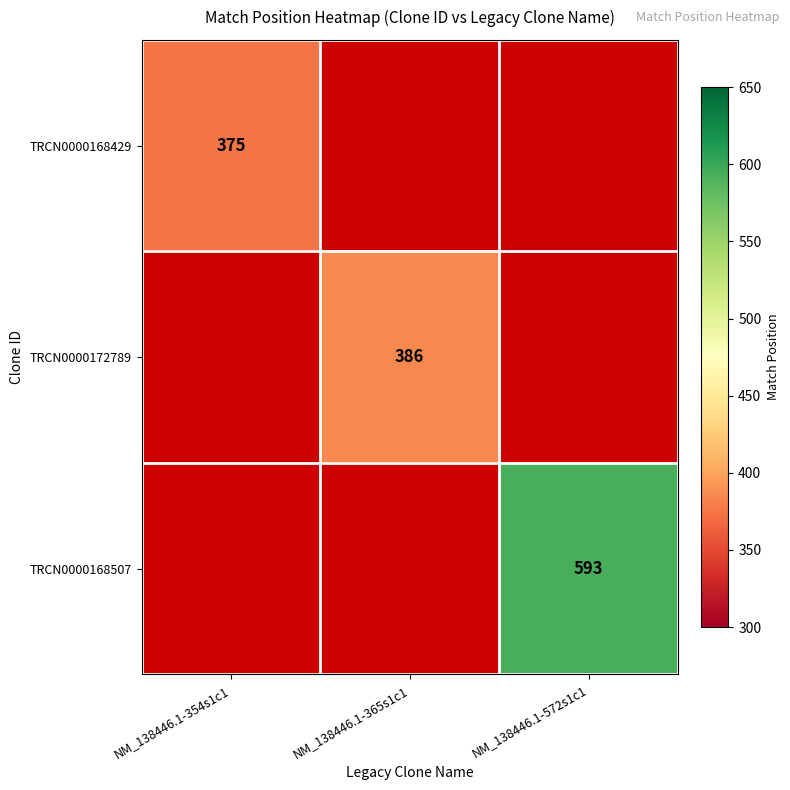

Is it true that TRCN0000168429 equals 375 at NM_138446.1-354s1c1?

True